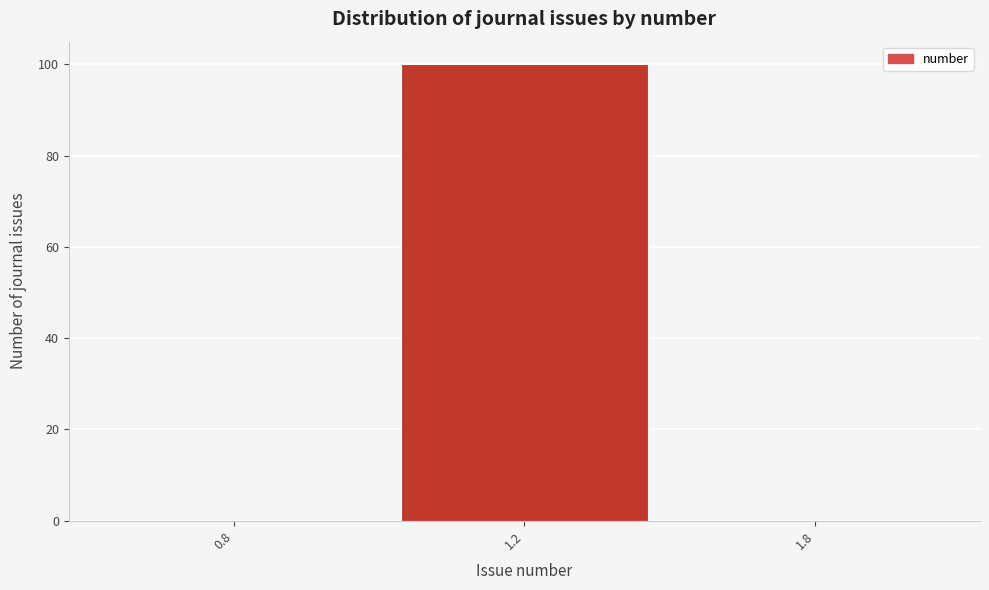

Reading left to right, what are all the values shown in this chart?

0.8=0	1.2=100	1.8=0